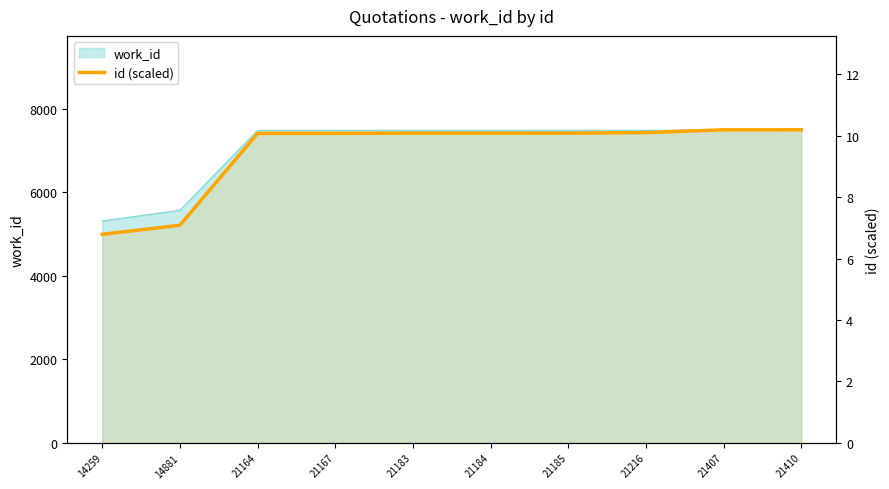

Rank the categories by value from highest to lowest.

21410, 21407, 21216, 21185, 21184, 21183, 21167, 21164, 14881, 14259